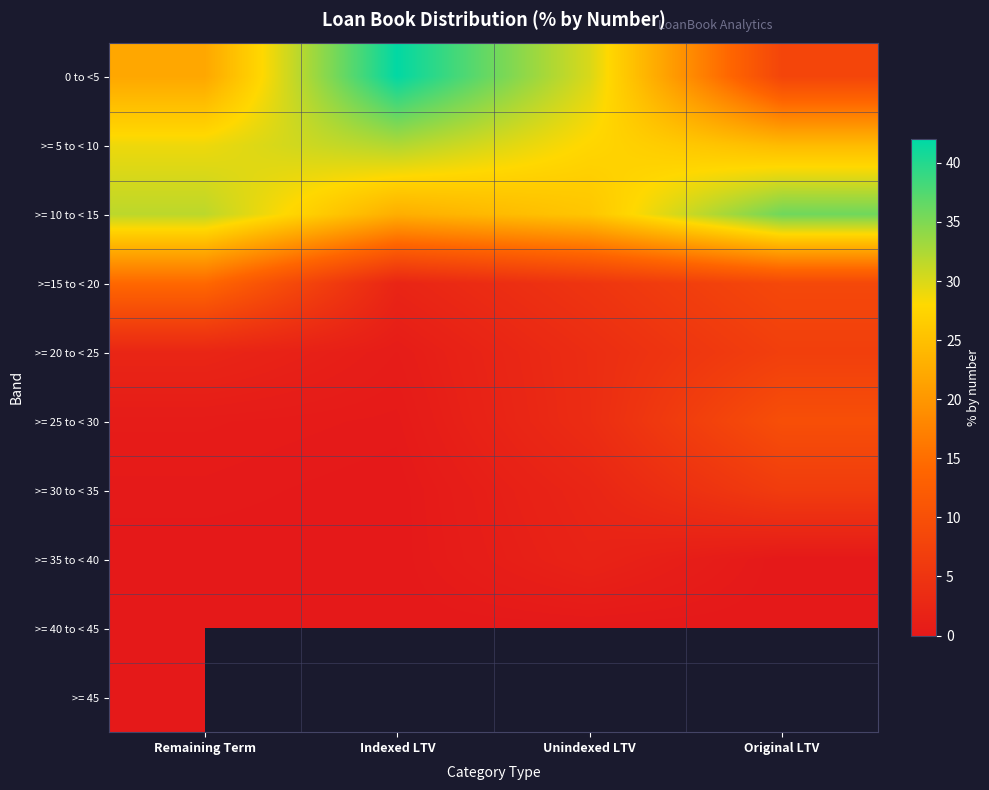

What is the spread (max minus min) of values at Remaining Term?

31.7